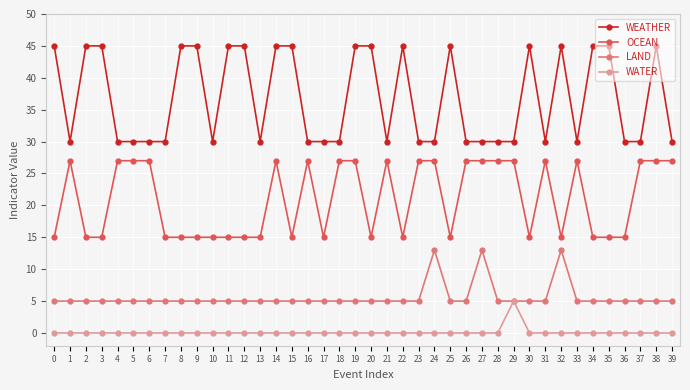

How many lines are shown in the chart?

4